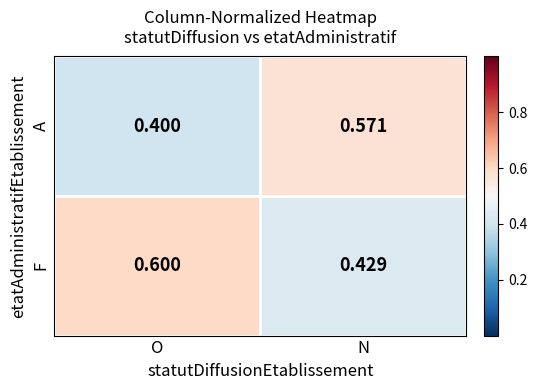

Which category has the highest value in the A series?

N